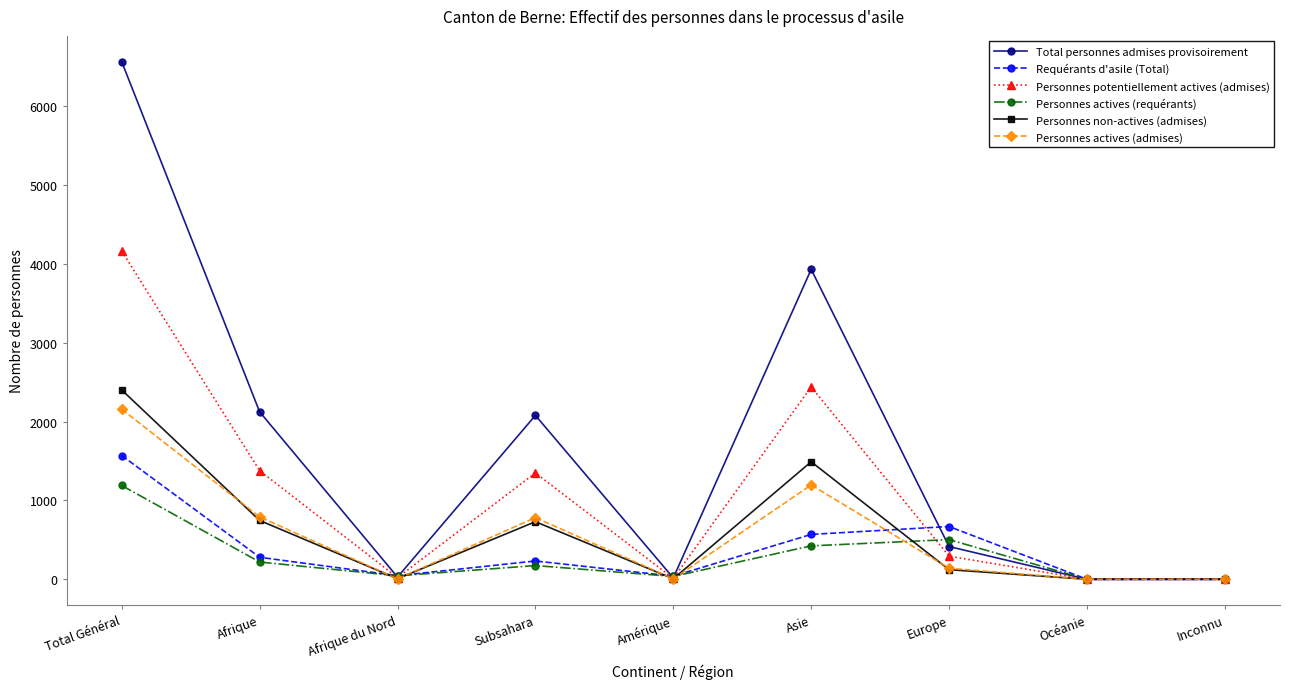

Where is the first local maximum for Personnes actives (admises)?

Subsahara